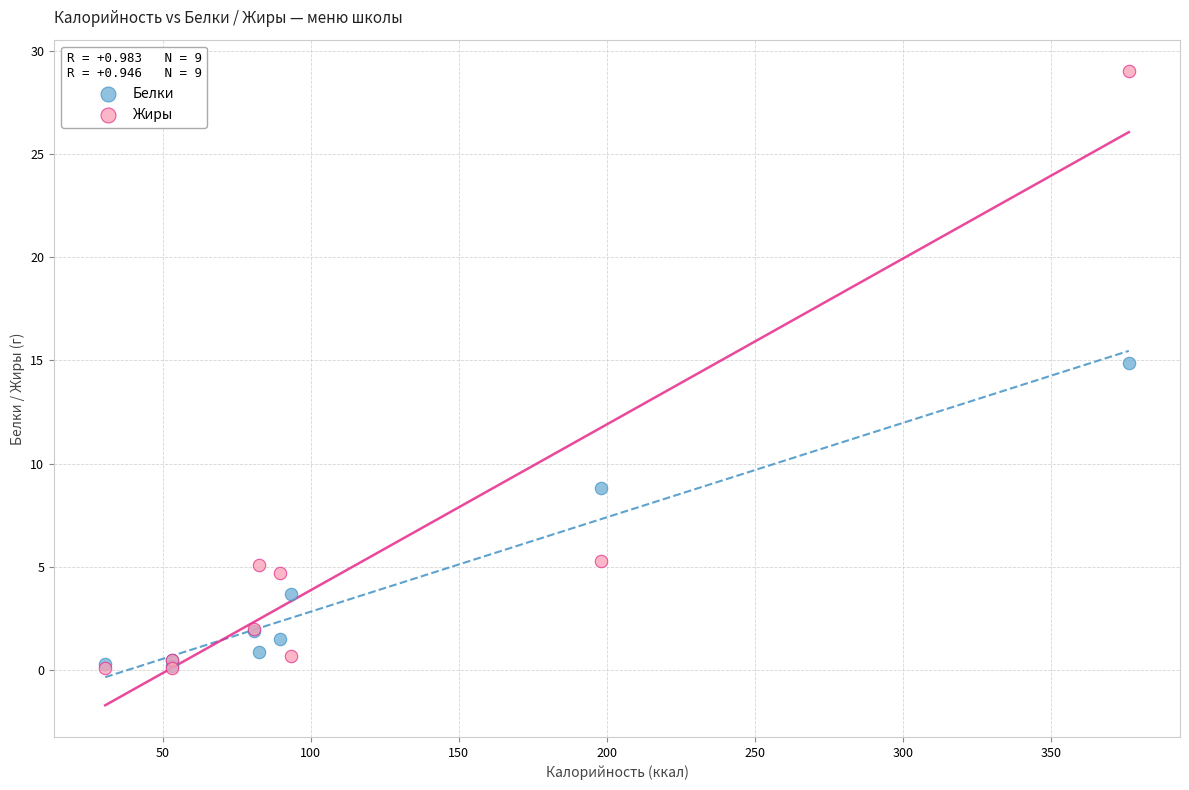

Across all series, what Y value is closest to 14?

14.9